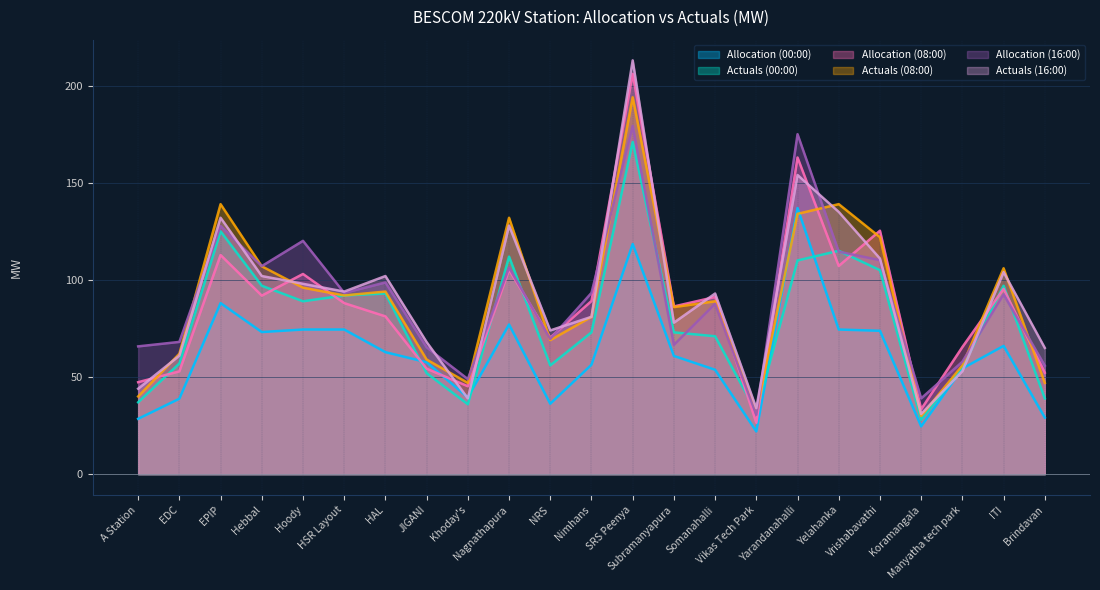

The Actuals (16:00) series shows 128.0 at Nagnathapura. True or false?

True